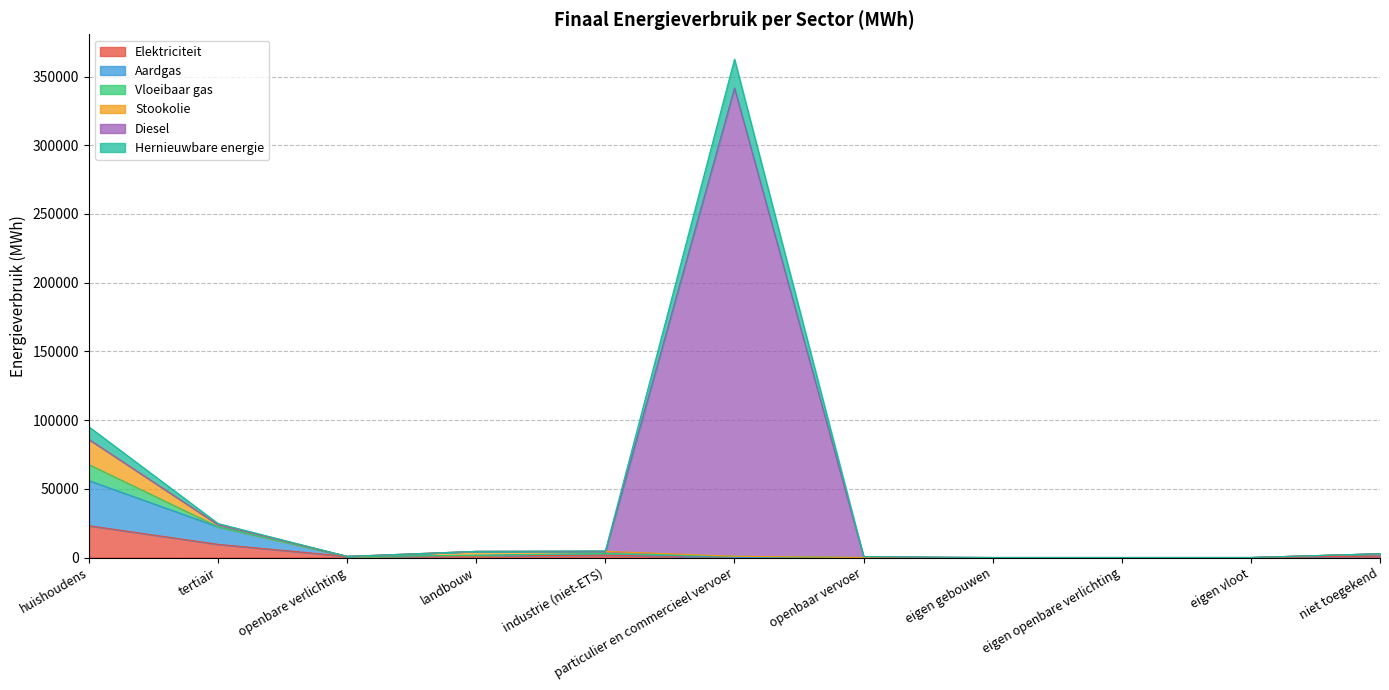

How many lines are shown in the chart?

6